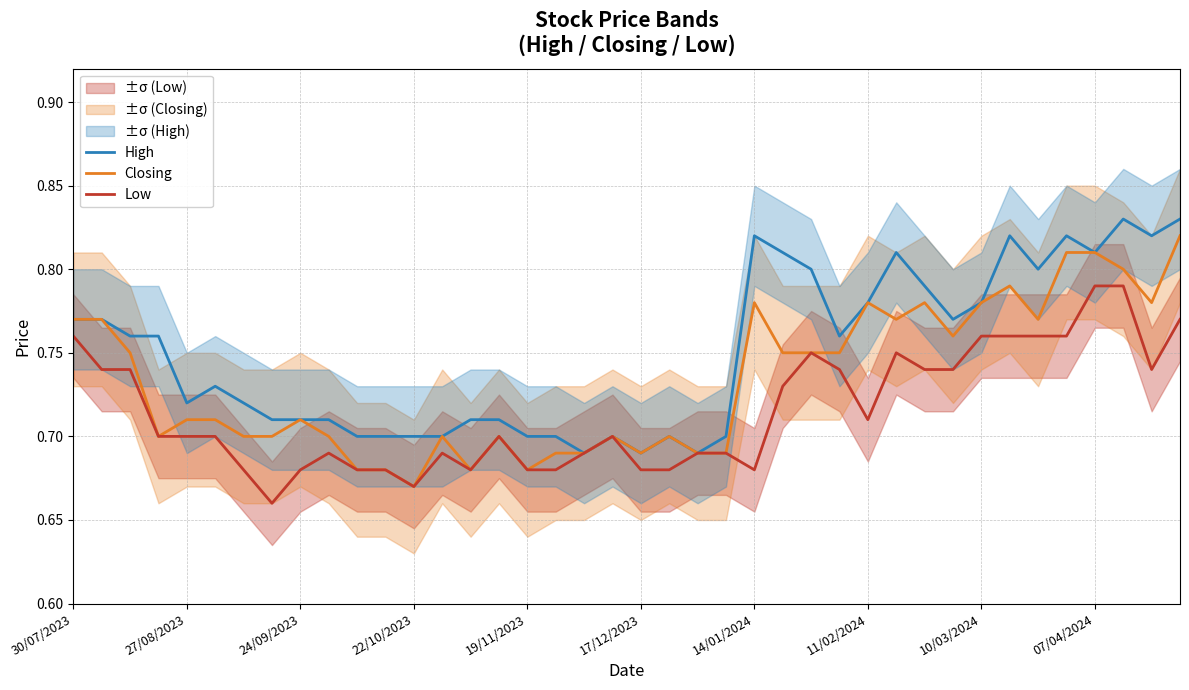

True or false: High and Low cross at least once.

False